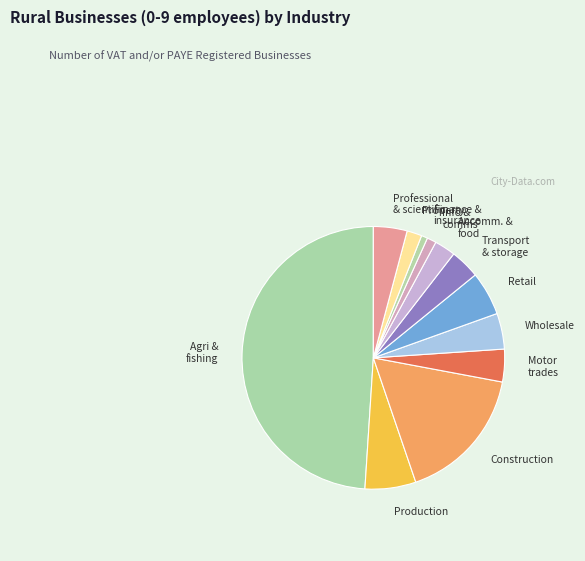

How many segments does this pie chart have?

12